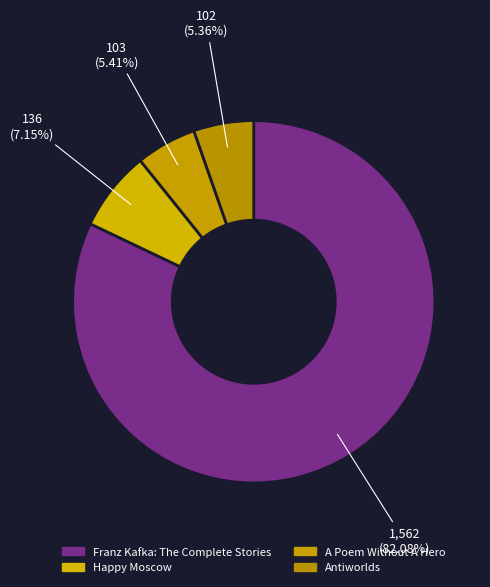

Count the number of slices in the pie.

4